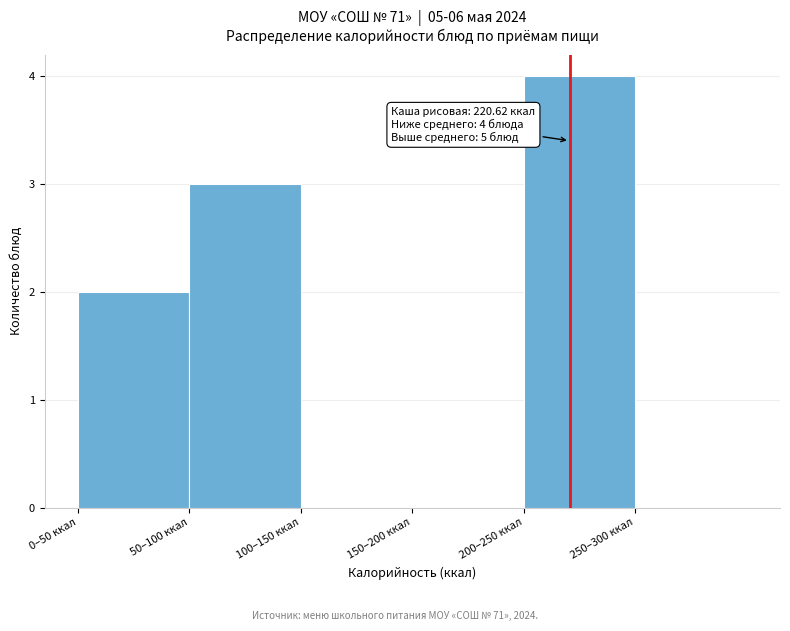

Reading right to left, transcribe all the data shown in this chart.

250–300 ккал=0	200–250 ккал=4	150–200 ккал=0	100–150 ккал=0	50–100 ккал=3	0–50 ккал=2